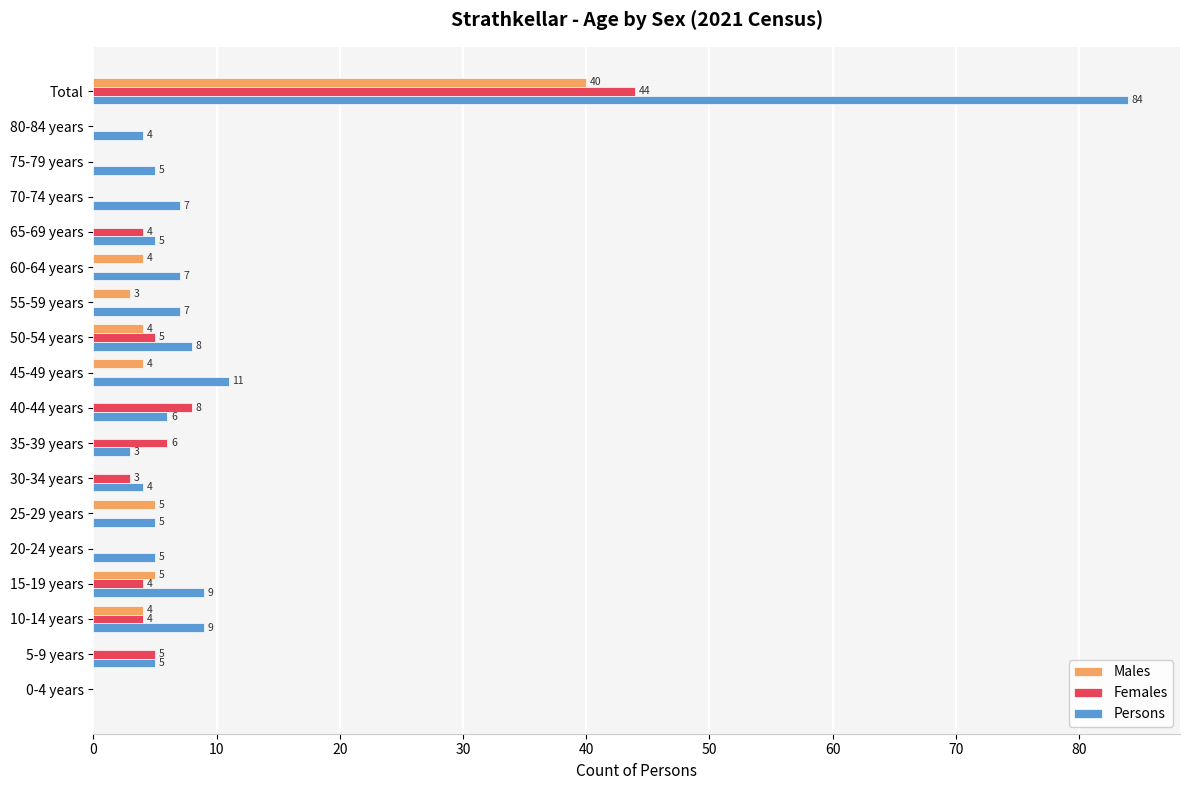

What is the approximate value of Persons at 40-44 years, to the nearest 5?

5